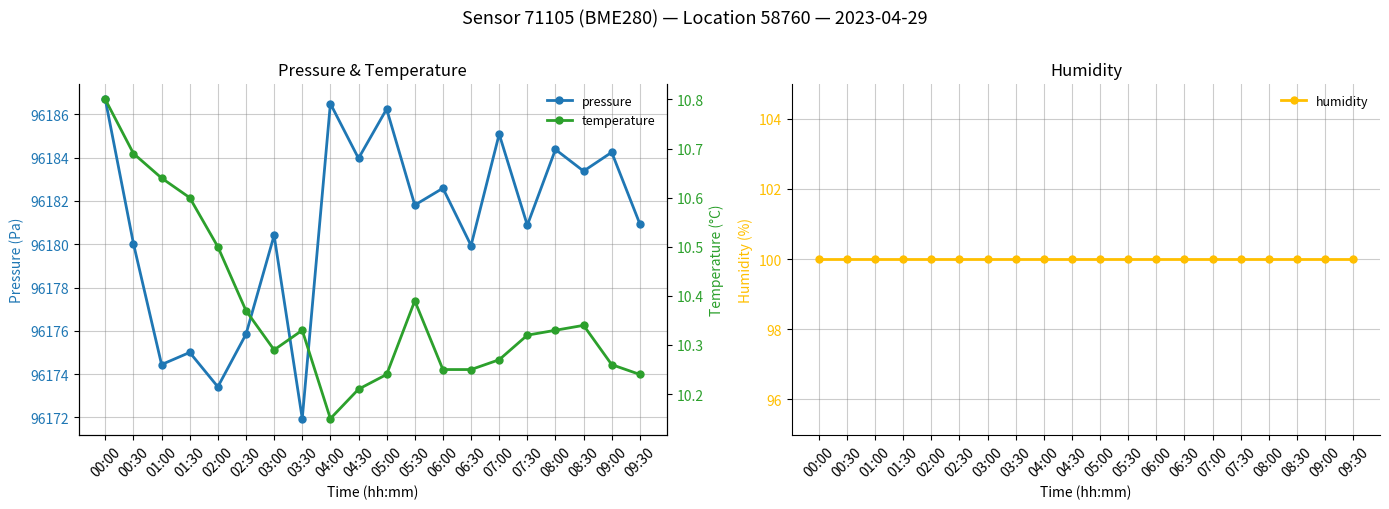

What value does the pressure series have at 04:00?

96186.5